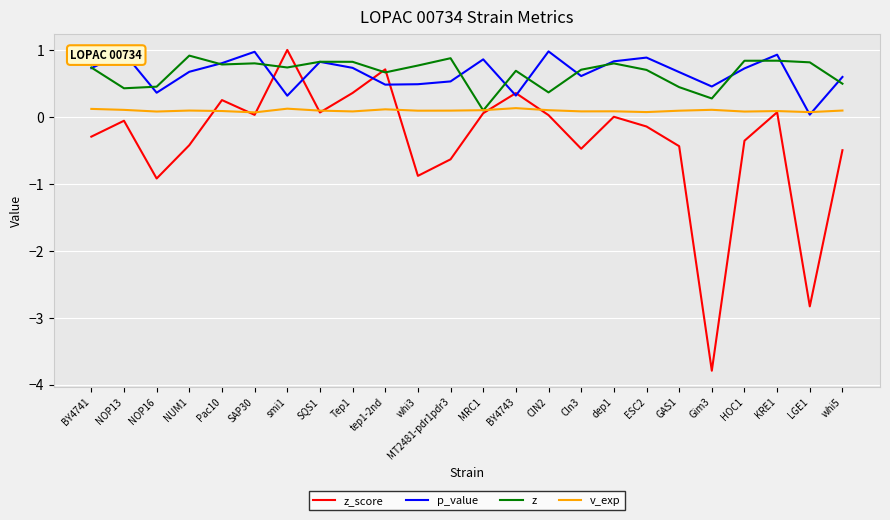

Which series has the largest range (max minus min)?

z_score